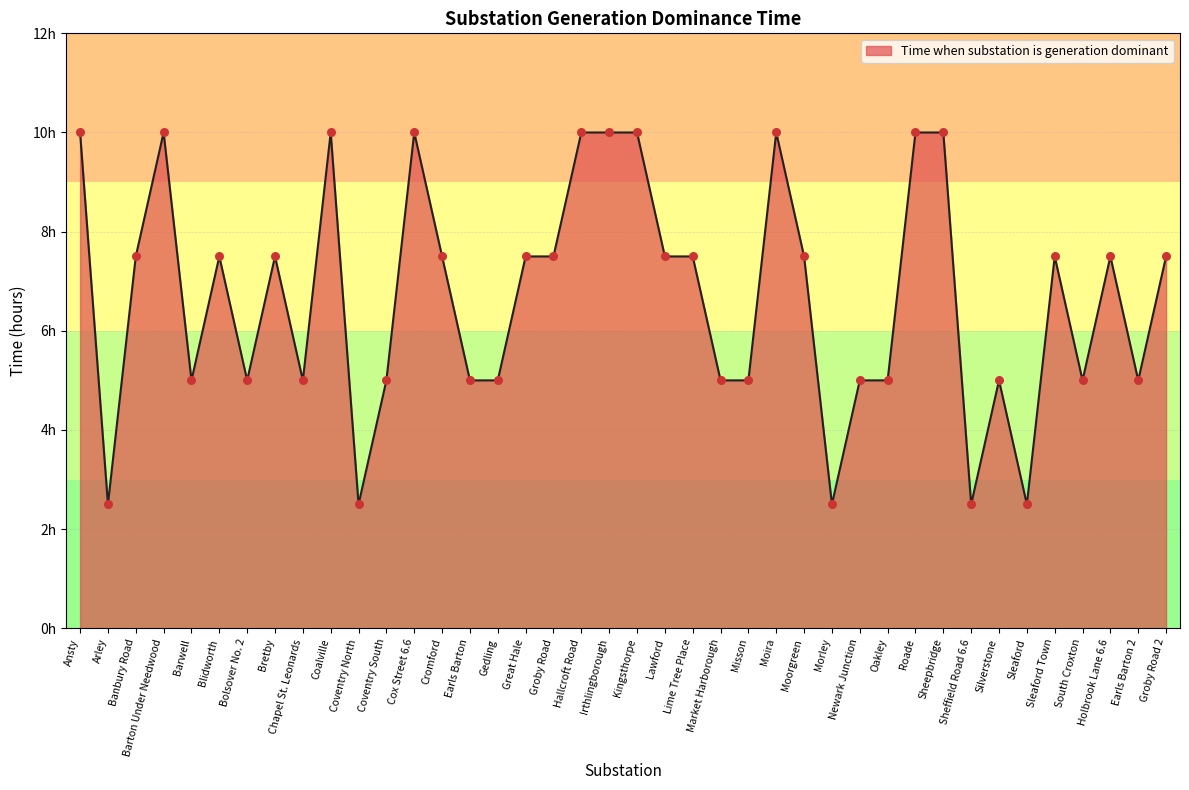

Approximately how many times larger is the value at Sleaford Town compared to Earls Barton 2?

1.5